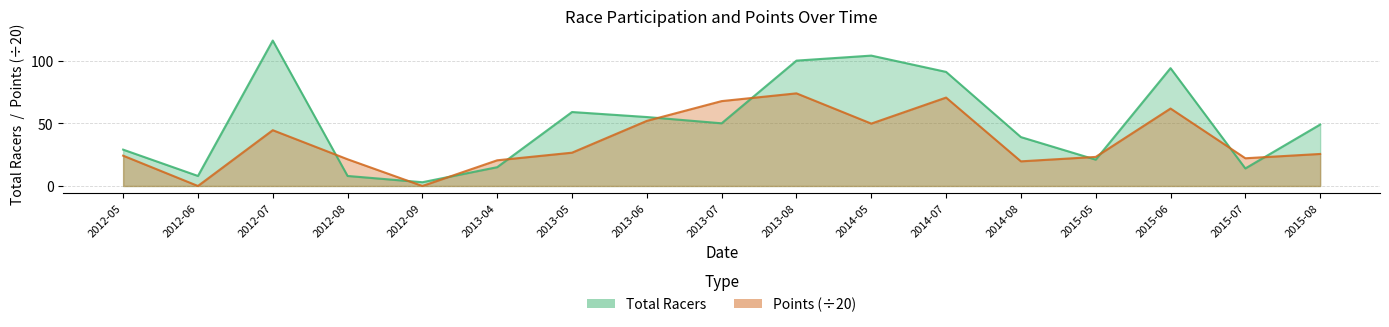

At which category does the chart reach its peak across all series?

2012-07